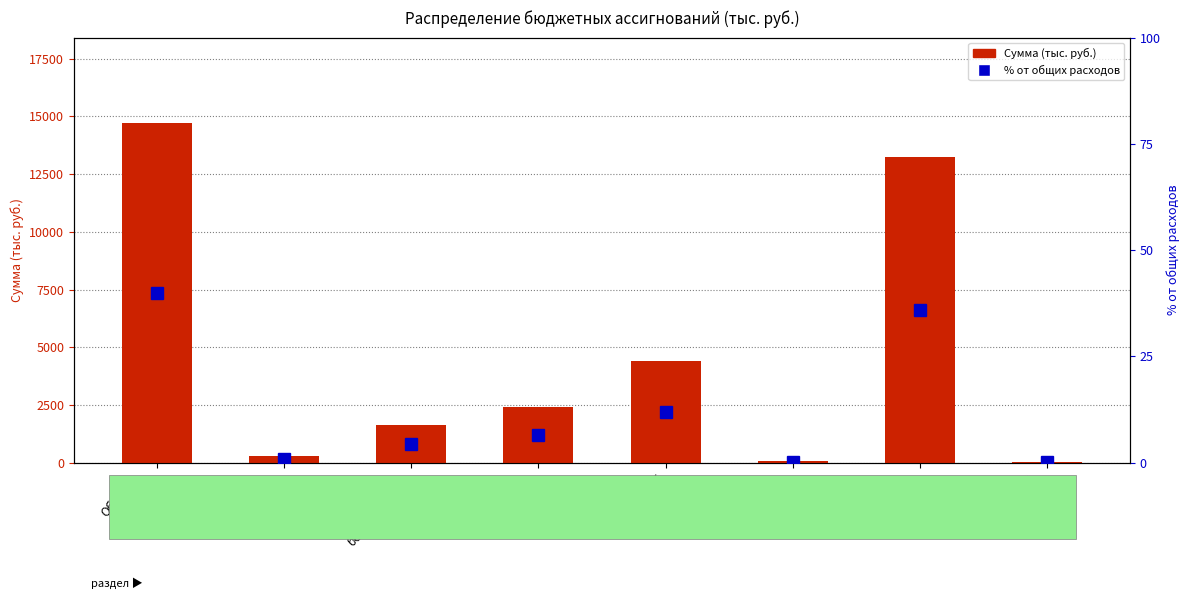

What is the difference between the % от общих расходов values at ЖКХ and Общегос.
вопросы?

28.0